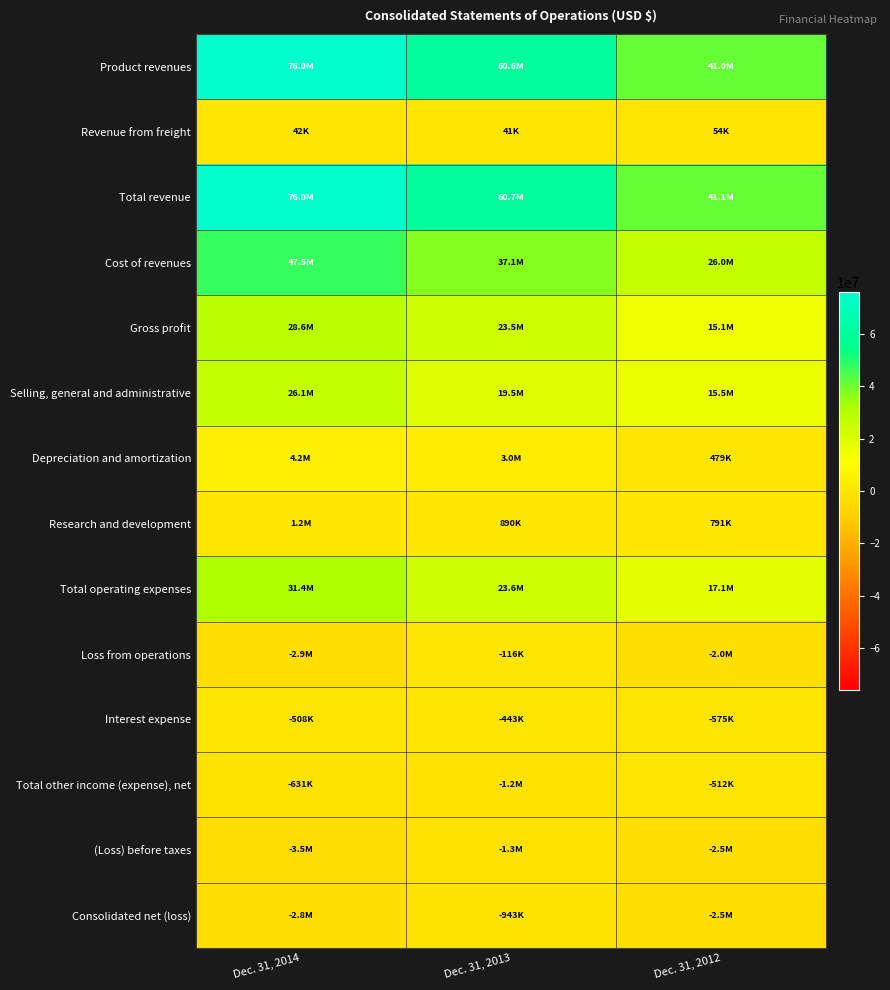

List the series in order of their peak value, highest first.

Total revenue, Product revenues, Cost of revenues, Total operating expenses, Gross profit, Selling, general and administrative, Depreciation and amortization, Research and development, Revenue from freight, Loss from operations, Interest expense, Total other income (expense), net, Consolidated net (loss), (Loss) before taxes